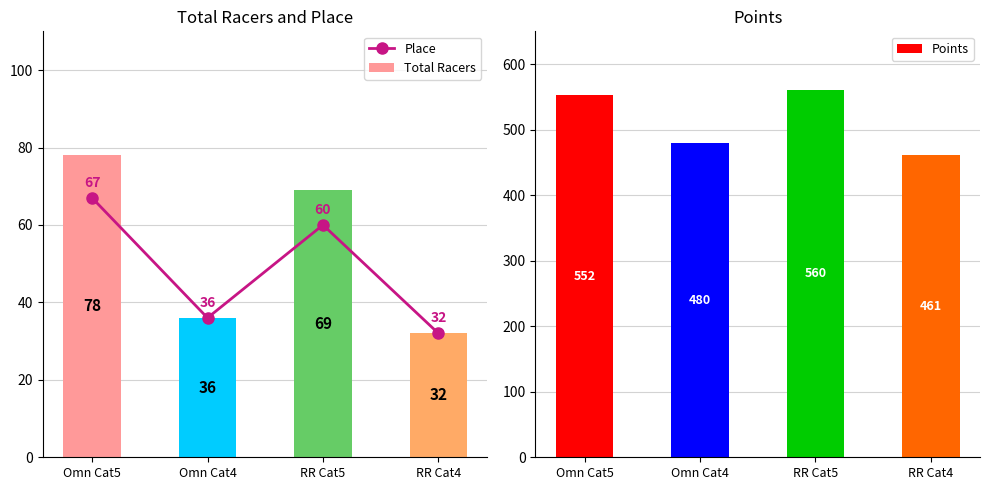

Which category has the lowest value in the Total Racers series?

RR Cat4